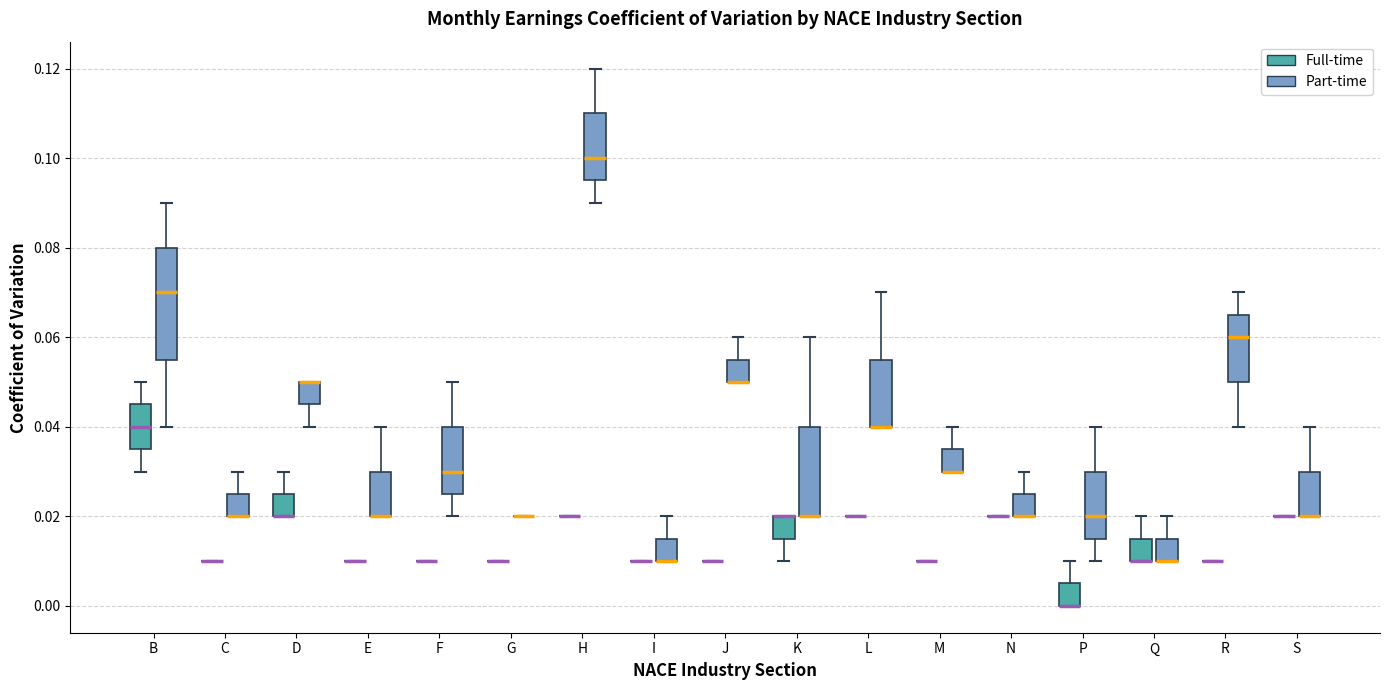

Reading left to right, read every box against the y-axis: the position of its median line, the range the box covers, and the ends of its whiskers. The values are not printed on the chart, so give them approximately, as read against the axis.

B (Full-time): median 0.040, box 0.036 to 0.046, whiskers 0.030 to 0.050
B (Part-time): median 0.070, box 0.056 to 0.080, whiskers 0.040 to 0.090
C (Full-time): box collapsed to a line at 0.010, whiskers 0.010 to 0.010
C (Part-time): median 0.020 (drawn on the box's lower edge), box 0.020 to 0.026, whiskers 0.020 to 0.030
D (Full-time): median 0.020 (drawn on the box's lower edge), box 0.020 to 0.026, whiskers 0.020 to 0.030
D (Part-time): median 0.050 (drawn on the box's upper edge), box 0.046 to 0.050, whiskers 0.040 to 0.050
E (Full-time): box collapsed to a line at 0.010, whiskers 0.010 to 0.010
E (Part-time): median 0.020 (drawn on the box's lower edge), box 0.020 to 0.030, whiskers 0.020 to 0.040
F (Full-time): box collapsed to a line at 0.010, whiskers 0.010 to 0.010
F (Part-time): median 0.030, box 0.026 to 0.040, whiskers 0.020 to 0.050
G (Full-time): box collapsed to a line at 0.010, whiskers 0.010 to 0.010
G (Part-time): box collapsed to a line at 0.020, whiskers 0.020 to 0.020
H (Full-time): box collapsed to a line at 0.020, whiskers 0.020 to 0.020
H (Part-time): median 0.100, box 0.096 to 0.110, whiskers 0.090 to 0.120
I (Full-time): box collapsed to a line at 0.010, whiskers 0.010 to 0.010
I (Part-time): median 0.010 (drawn on the box's lower edge), box 0.010 to 0.016, whiskers 0.010 to 0.020
J (Full-time): box collapsed to a line at 0.010, whiskers 0.010 to 0.010
J (Part-time): median 0.050 (drawn on the box's lower edge), box 0.050 to 0.056, whiskers 0.050 to 0.060
K (Full-time): median 0.020 (drawn on the box's upper edge), box 0.016 to 0.020, whiskers 0.010 to 0.020
K (Part-time): median 0.020 (drawn on the box's lower edge), box 0.020 to 0.040, whiskers 0.020 to 0.060
L (Full-time): box collapsed to a line at 0.020, whiskers 0.020 to 0.020
L (Part-time): median 0.040 (drawn on the box's lower edge), box 0.040 to 0.056, whiskers 0.040 to 0.070
M (Full-time): box collapsed to a line at 0.010, whiskers 0.010 to 0.010
M (Part-time): median 0.030 (drawn on the box's lower edge), box 0.030 to 0.036, whiskers 0.030 to 0.040
N (Full-time): box collapsed to a line at 0.020, whiskers 0.020 to 0.020
N (Part-time): median 0.020 (drawn on the box's lower edge), box 0.020 to 0.026, whiskers 0.020 to 0.030
P (Full-time): median 0.000 (drawn on the box's lower edge), box 0.000 to 0.006, whiskers 0.000 to 0.010
P (Part-time): median 0.020, box 0.016 to 0.030, whiskers 0.010 to 0.040
Q (Full-time): median 0.010 (drawn on the box's lower edge), box 0.010 to 0.016, whiskers 0.010 to 0.020
Q (Part-time): median 0.010 (drawn on the box's lower edge), box 0.010 to 0.016, whiskers 0.010 to 0.020
R (Full-time): box collapsed to a line at 0.010, whiskers 0.010 to 0.010
R (Part-time): median 0.060, box 0.050 to 0.066, whiskers 0.040 to 0.070
S (Full-time): box collapsed to a line at 0.020, whiskers 0.020 to 0.020
S (Part-time): median 0.020 (drawn on the box's lower edge), box 0.020 to 0.030, whiskers 0.020 to 0.040